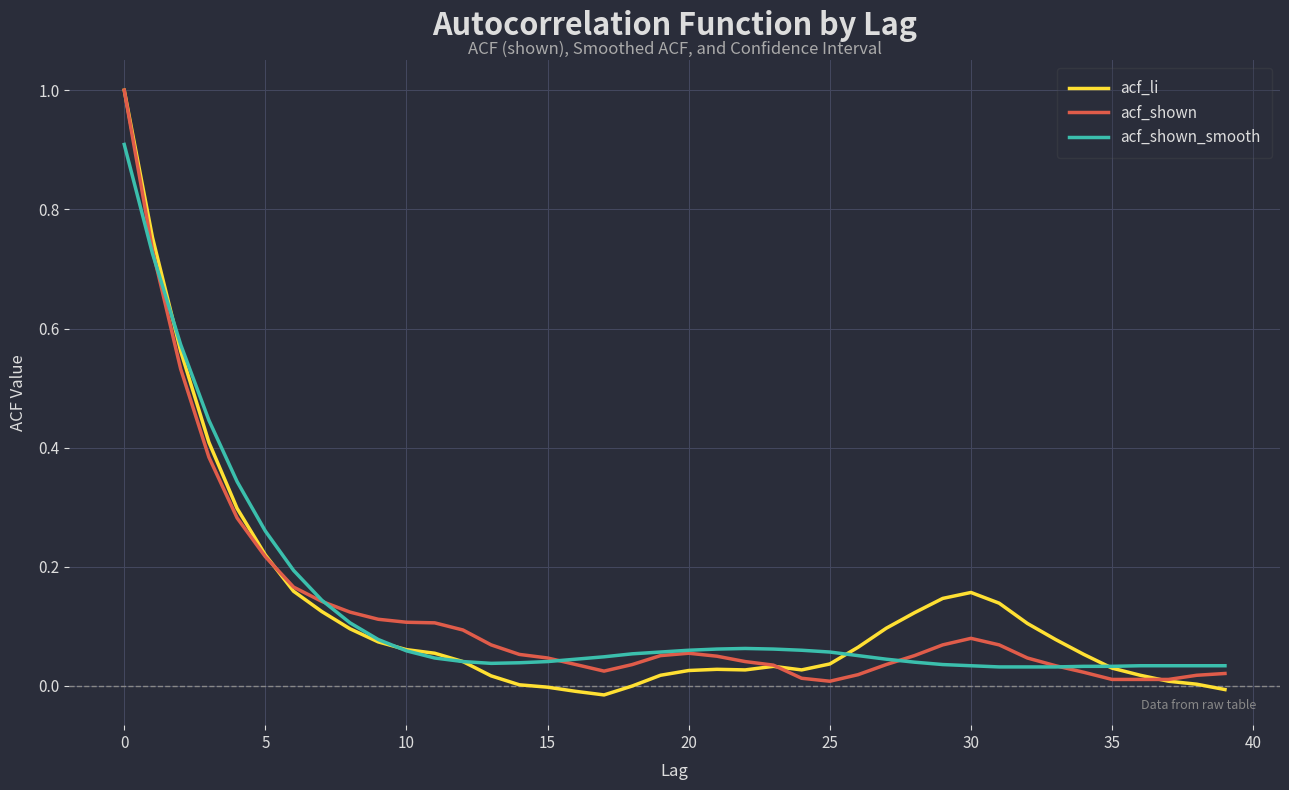

What is the greatest value displayed?

1.0